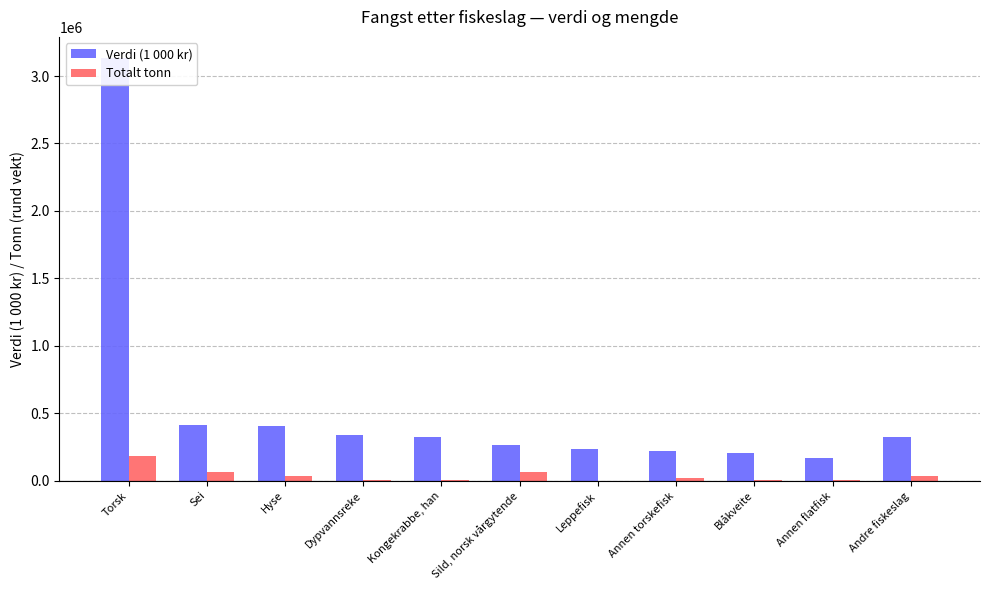

Between Leppefisk and Blåkveite, which series saw the biggest shift?

Verdi (1 000 kr)